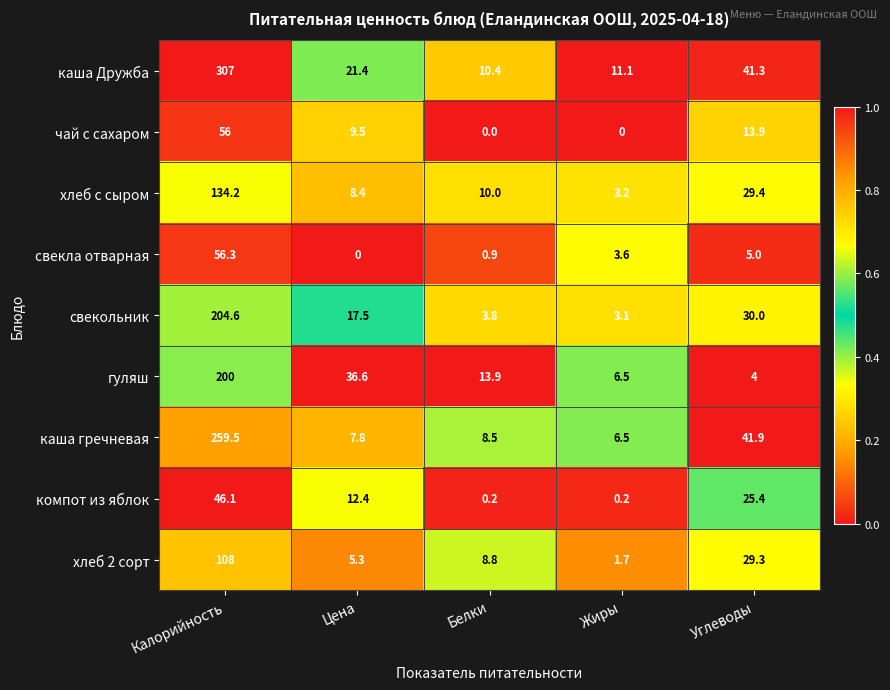

What is the difference between the каша гречневая values at Углеводы and Калорийность?

217.6